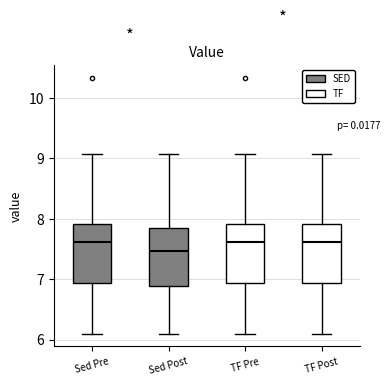

Which box's median line is the lowest?

Sed Post